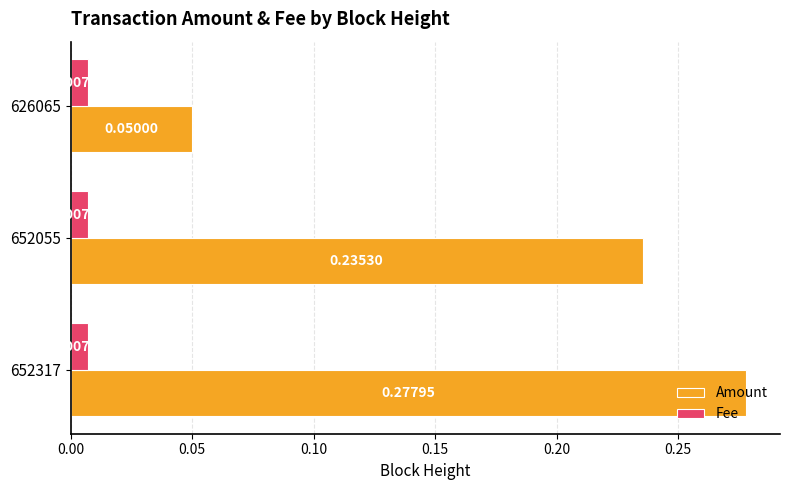

List the series in order of their overall mean, highest first.

Amount, Fee